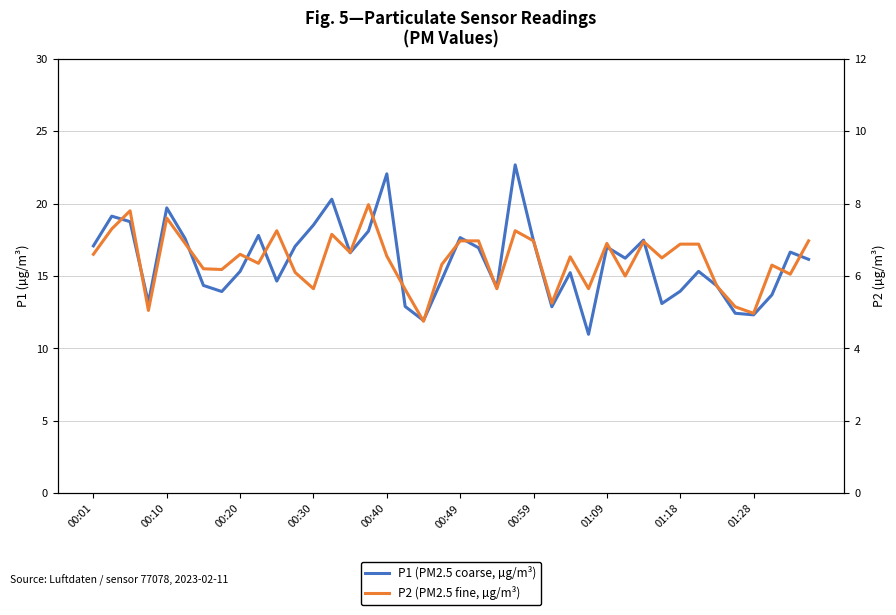

Where is P2 (PM2.5 fine, µg/m³) nearest to the value 6?

29